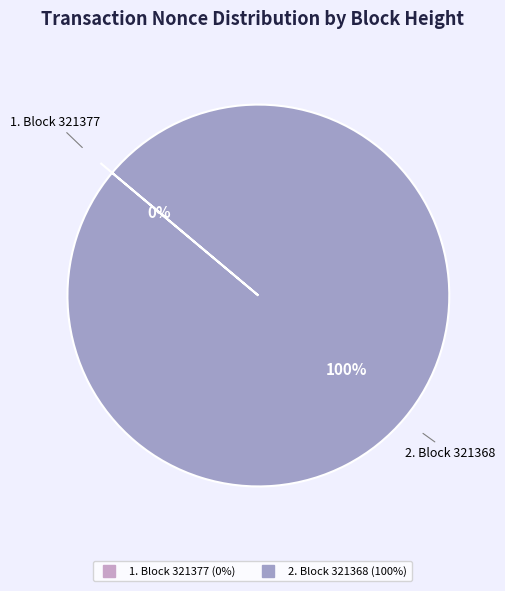

Which category has the smallest portion of the pie?

321377